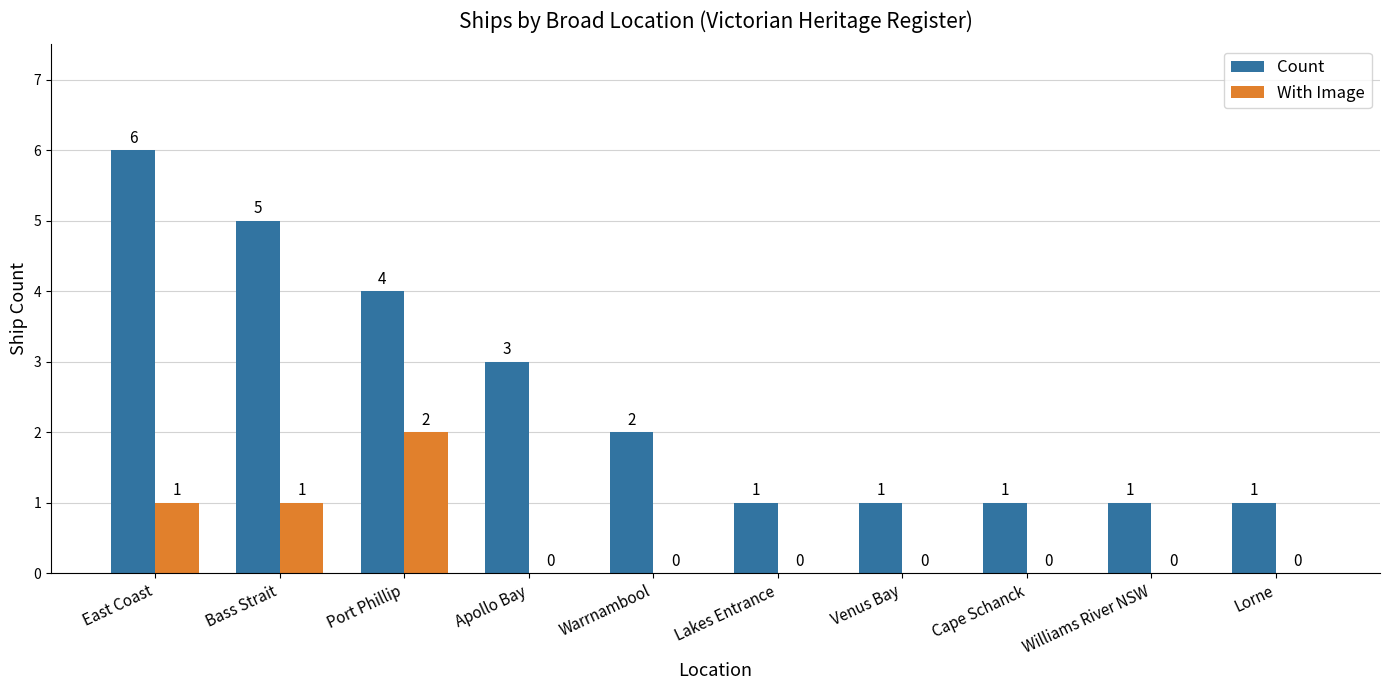

Where is Count nearest to the value 3?

Apollo Bay